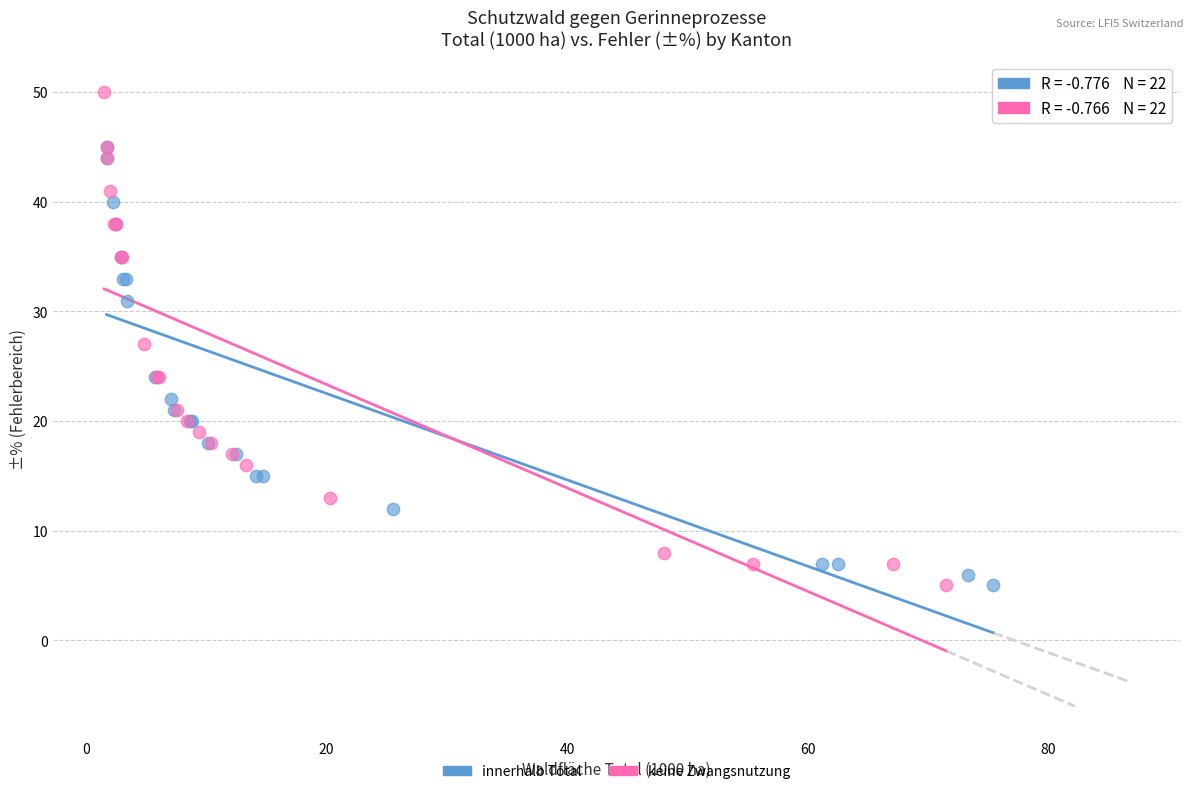

Which series contains the highest Y value?

keine Zwangsnutzung